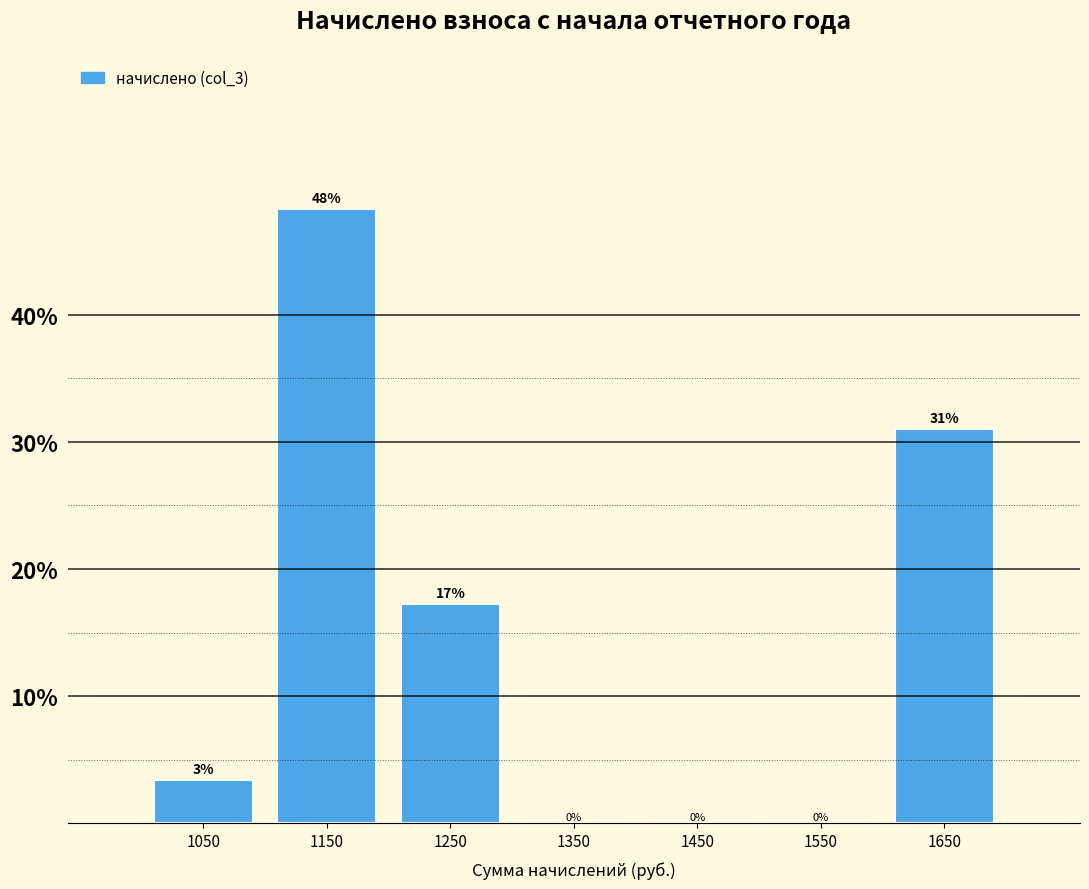

Over which range of the x-axis is the bar tallest?

1100 to 1200